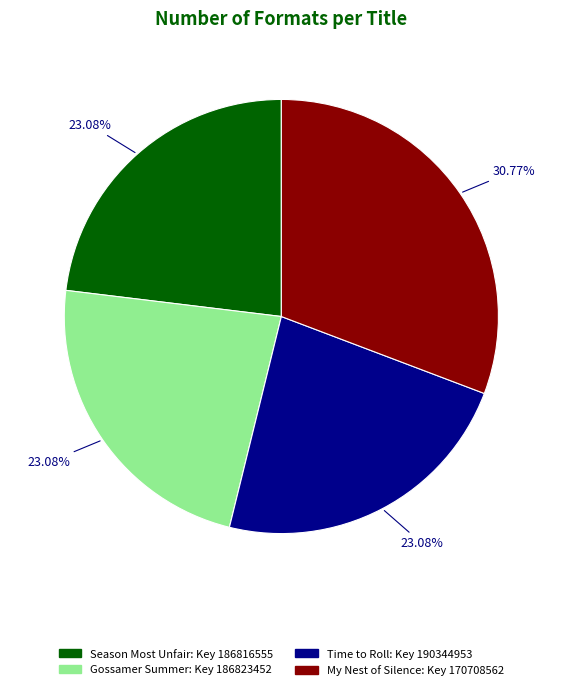

The Time to Roll slice represents 13% of the pie. True or false?

False